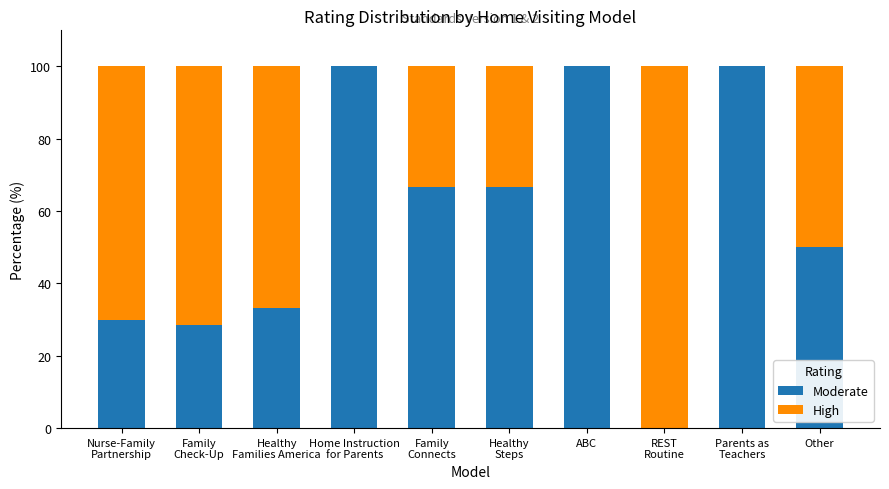

What is the maximum value for Moderate?

100.0